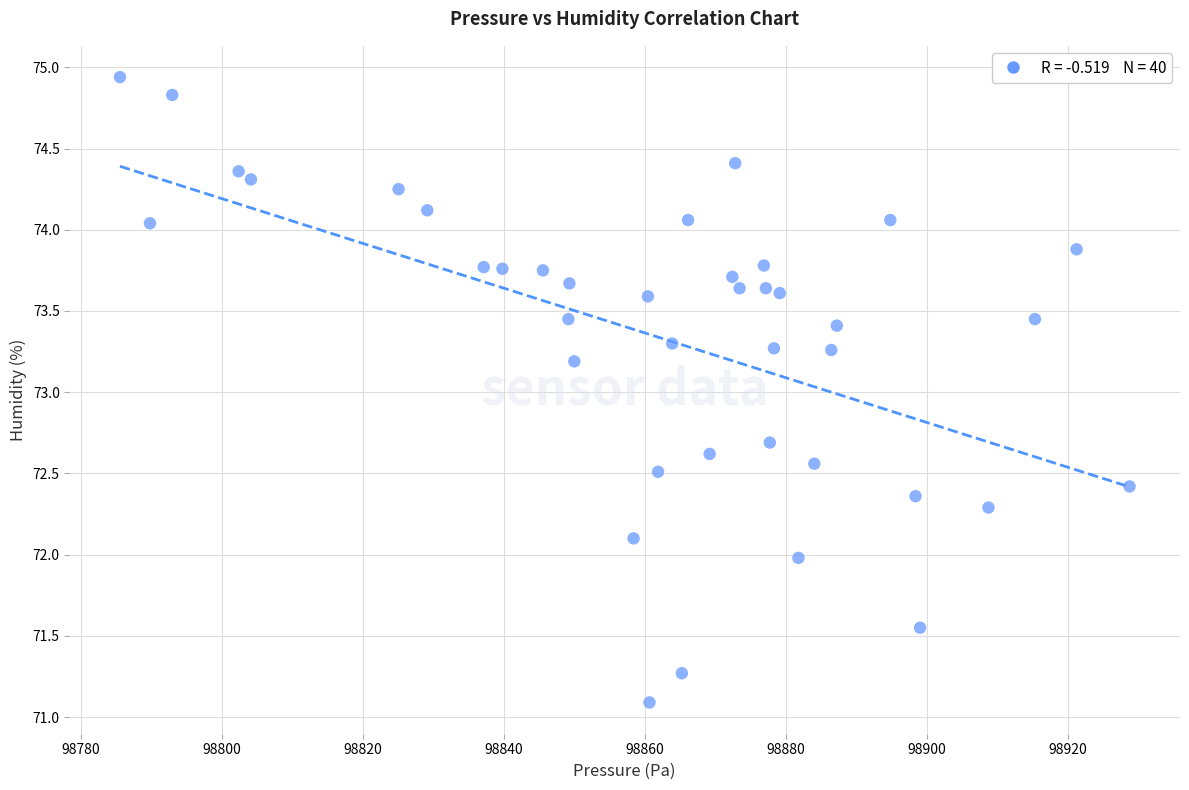

What Y value in the scatter plot is closest to 73?

73.2